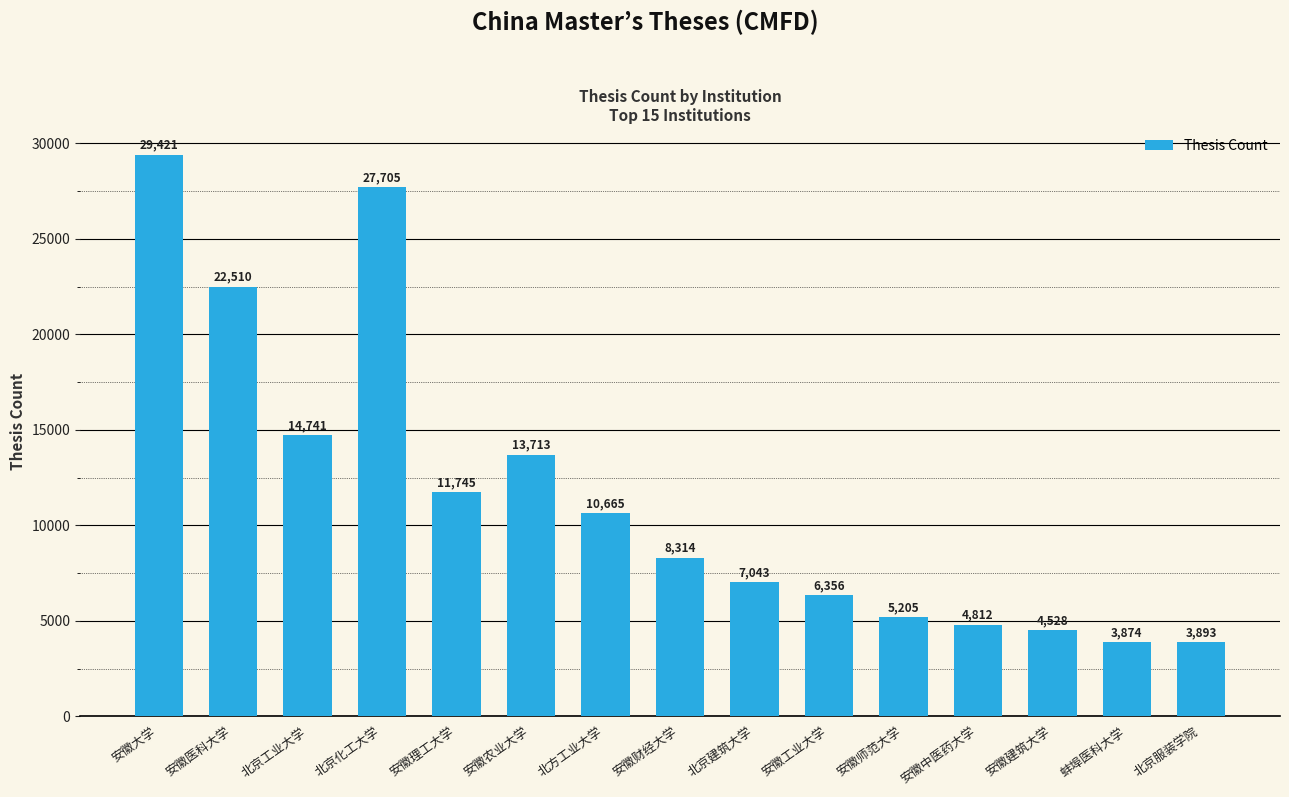

True or false: the data shows 6654 at 安徽农业大学.

False